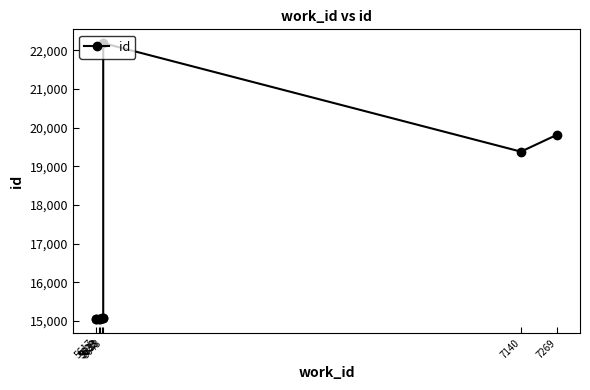

How many data points are less than 15081?

5